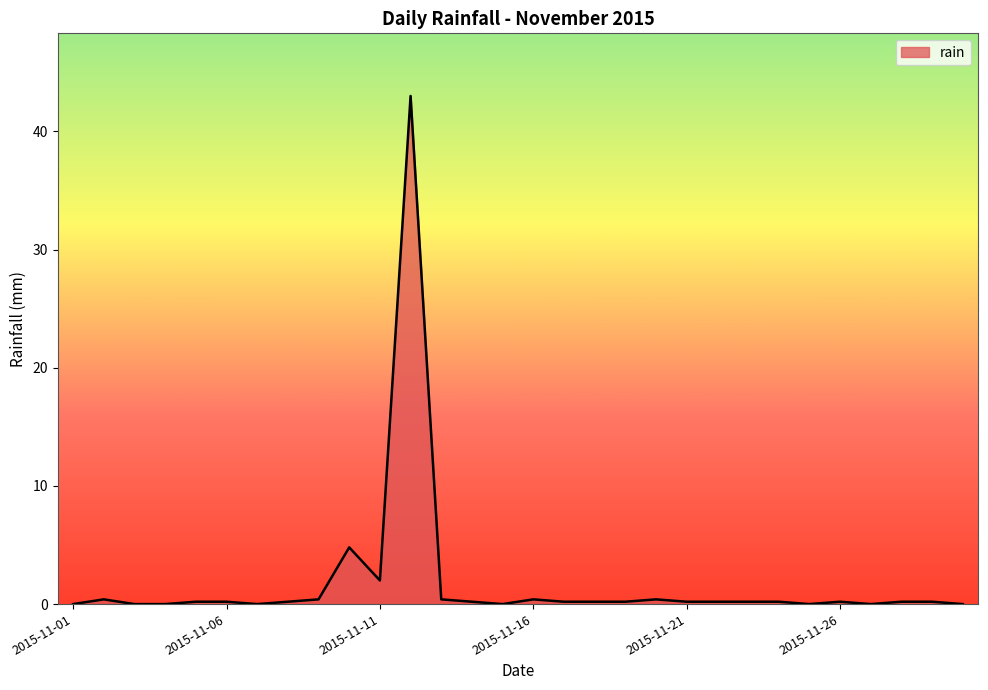

How many series are shown in this chart?

1